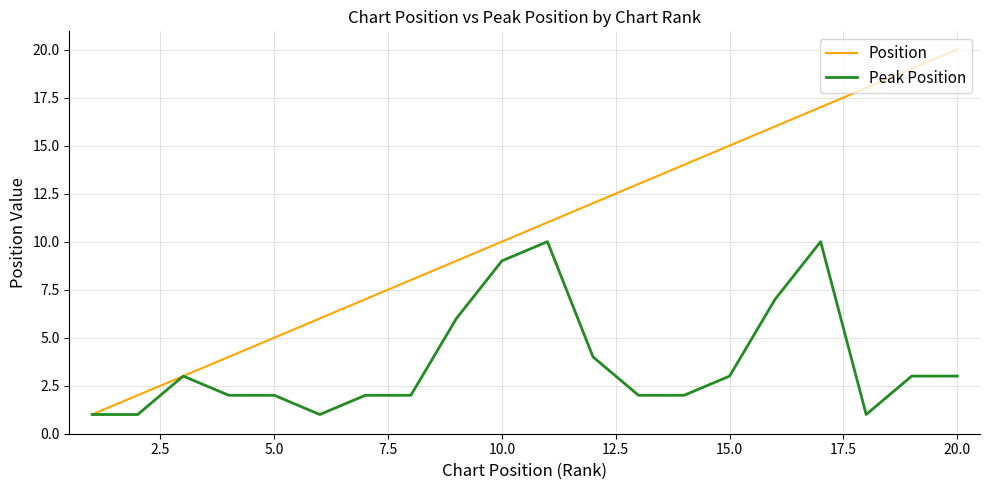

What is the maximum value for Peak Position?

10